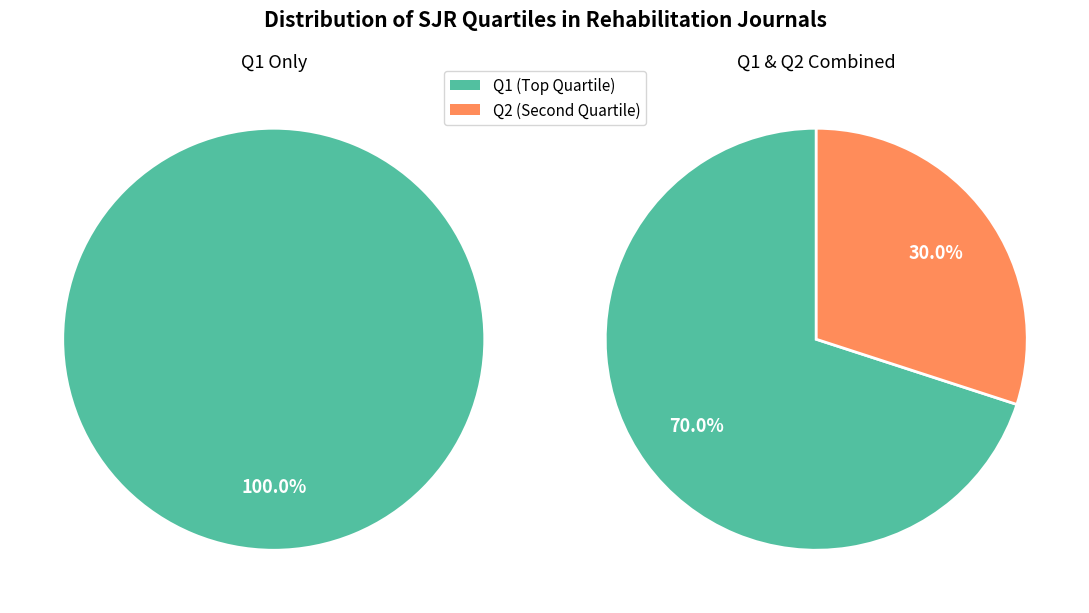

Does Q1 account for over 50% of the chart?

Yes